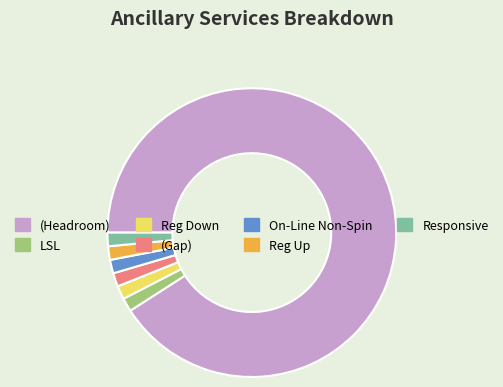

What is the ratio of the value at Reg Up to the value at Reg Down?

1.0